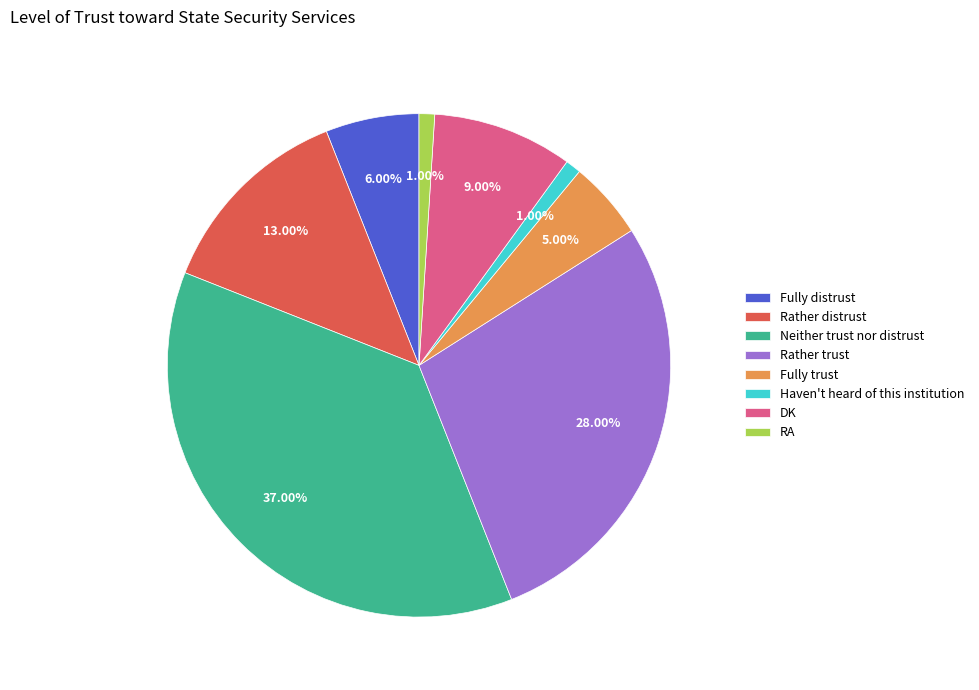

What is the largest slice in the pie chart?

Neither trust nor distrust